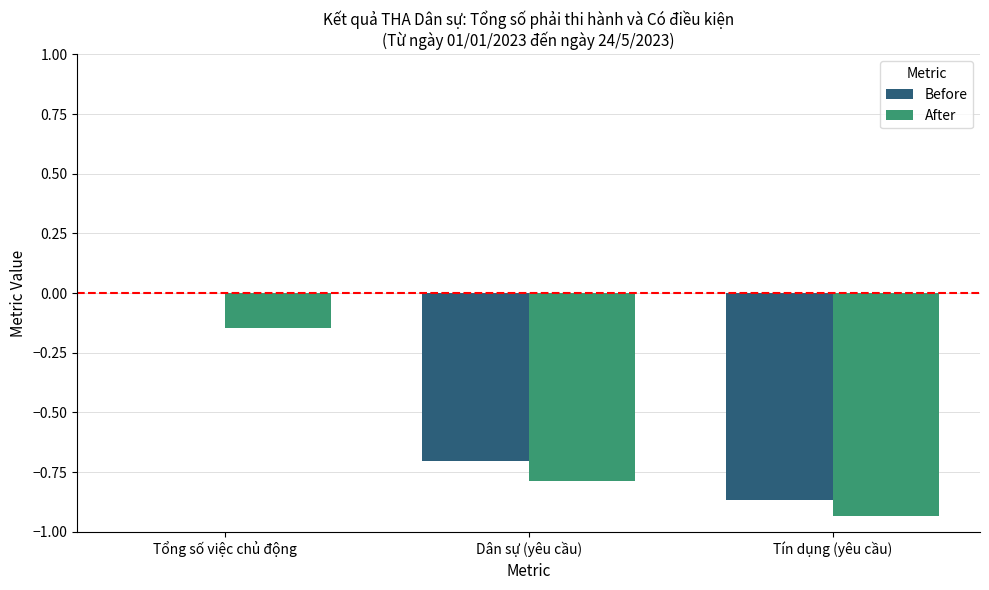

What is the sum of all Before values?

-1.6